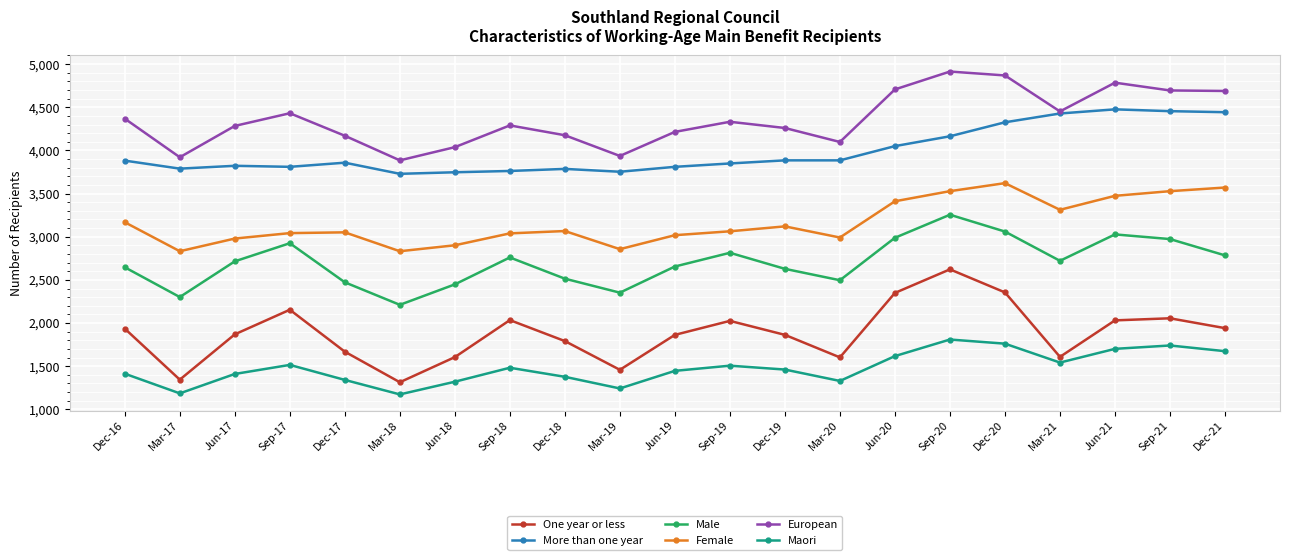

The value of More than one year at Mar-18 is 3729. True or false?

True